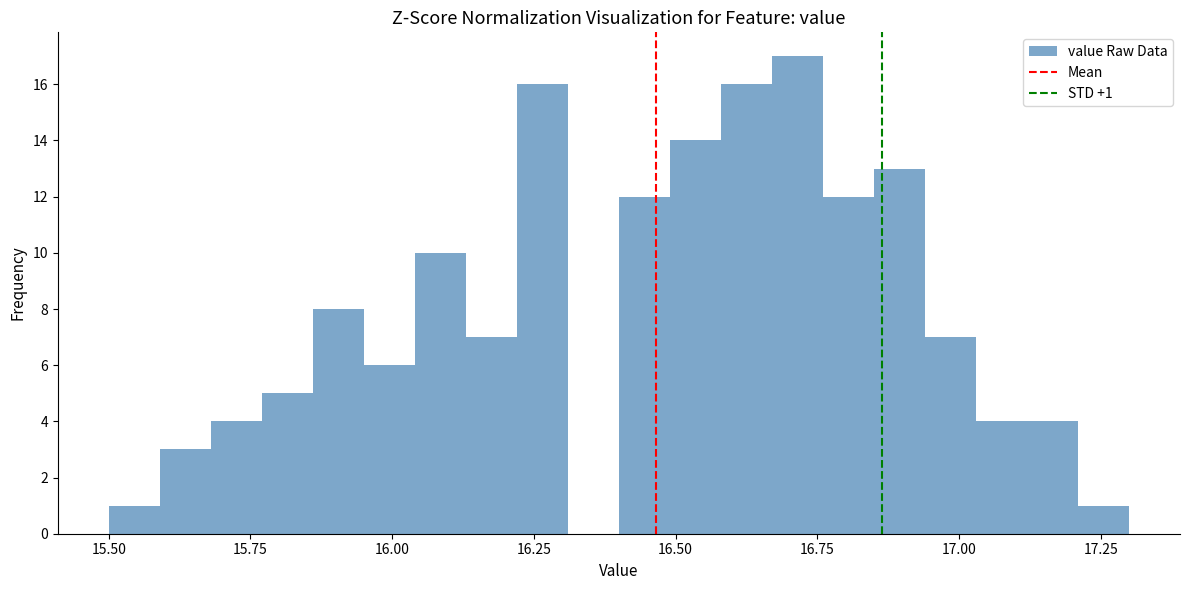

Around what value on the x-axis is the tallest bar? Give the approximate position of its centre, as read against the axis.

16.70